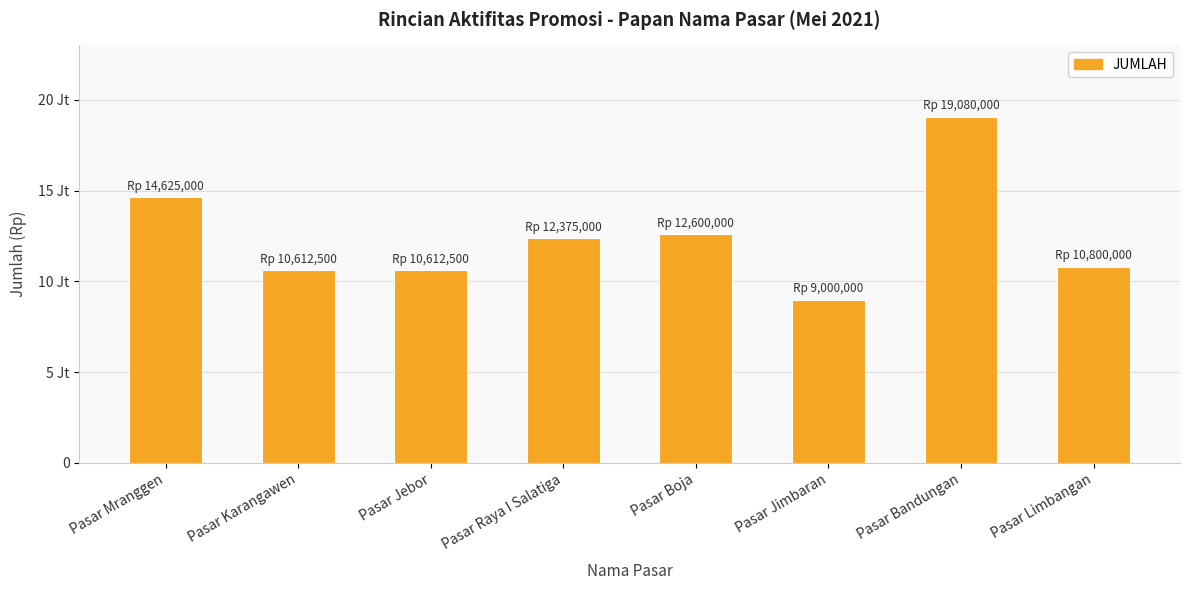

Reading right to left, extract all data points from this chart.

Pasar Limbangan=10800000	Pasar Bandungan=19080000	Pasar Jimbaran=9000000	Pasar Boja=12600000	Pasar Raya I Salatiga=12375000	Pasar Jebor=10612500	Pasar Karangawen=10612500	Pasar Mranggen=14625000